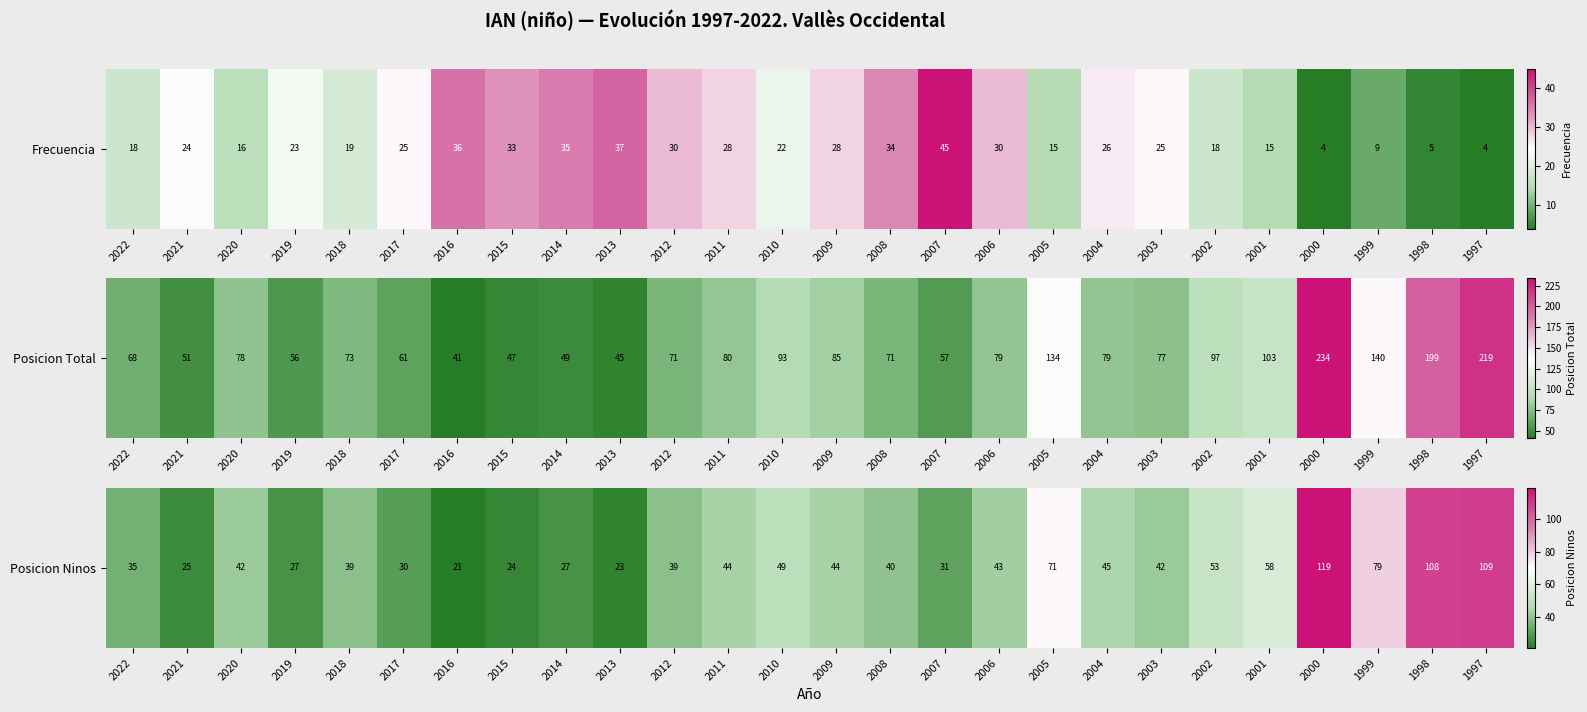

What is the sum of the values at 2022 and 2015?

59